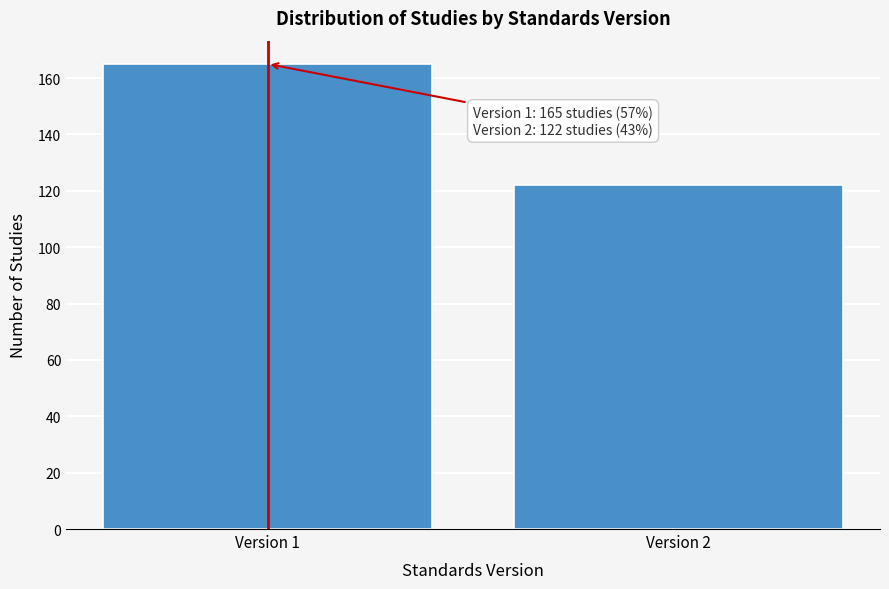

Reading left to right, extract all data points from this chart.

165	122